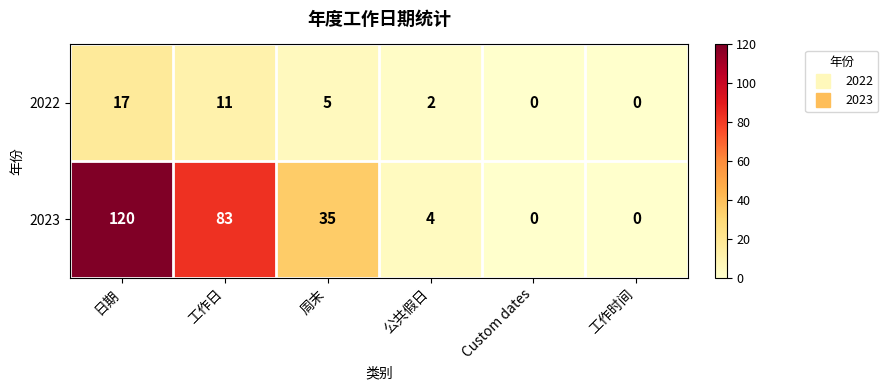

List the series in order of their overall mean, highest first.

2023, 2022